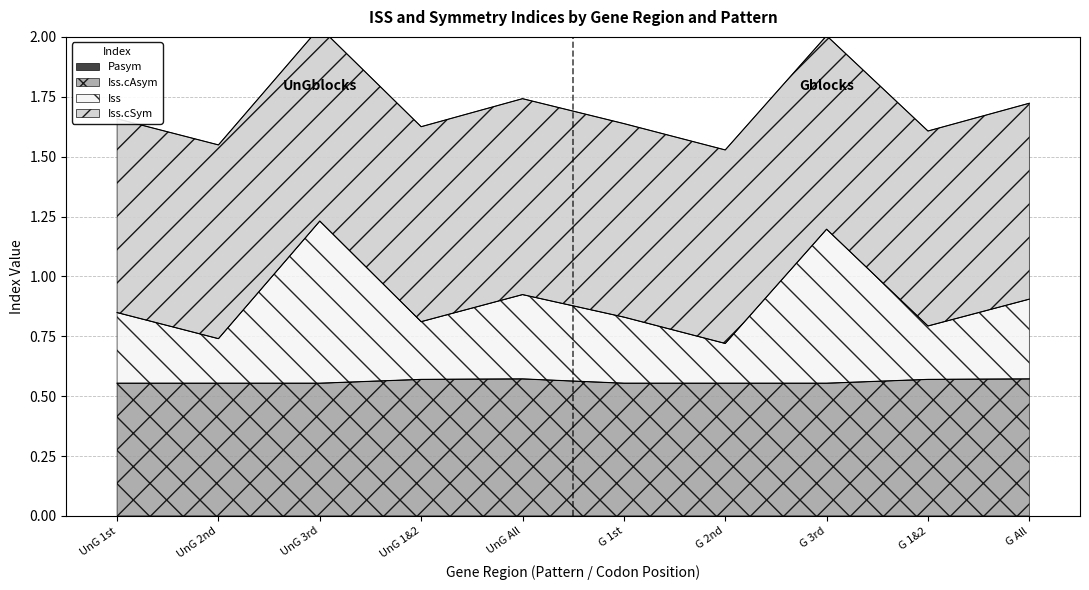

The Iss.cAsym series shows 0.1 at G 3rd. True or false?

False